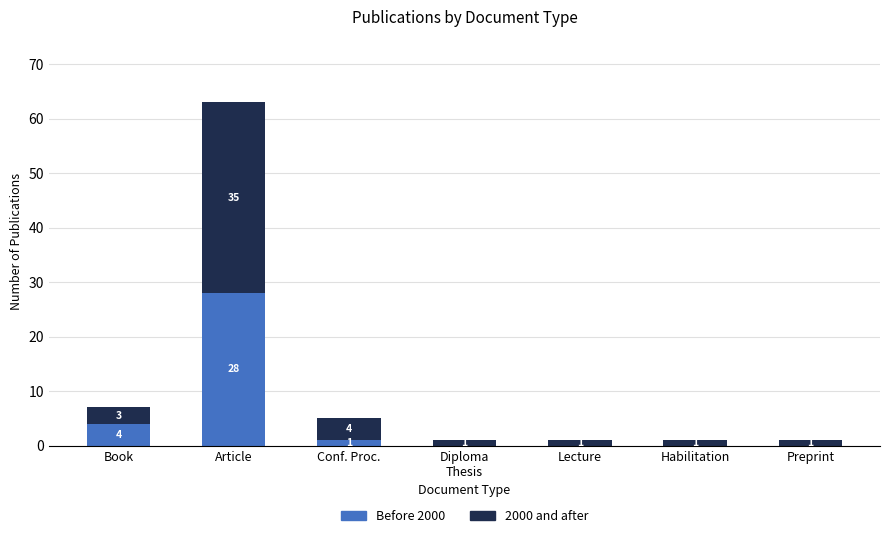

At which label is Before 2000 closest to 14?

Book